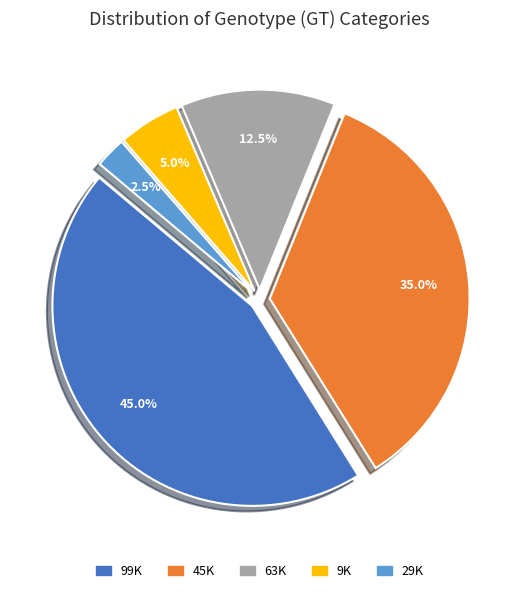

Rank the categories by value from lowest to highest.

29K, 9K, 63K, 45K, 99K